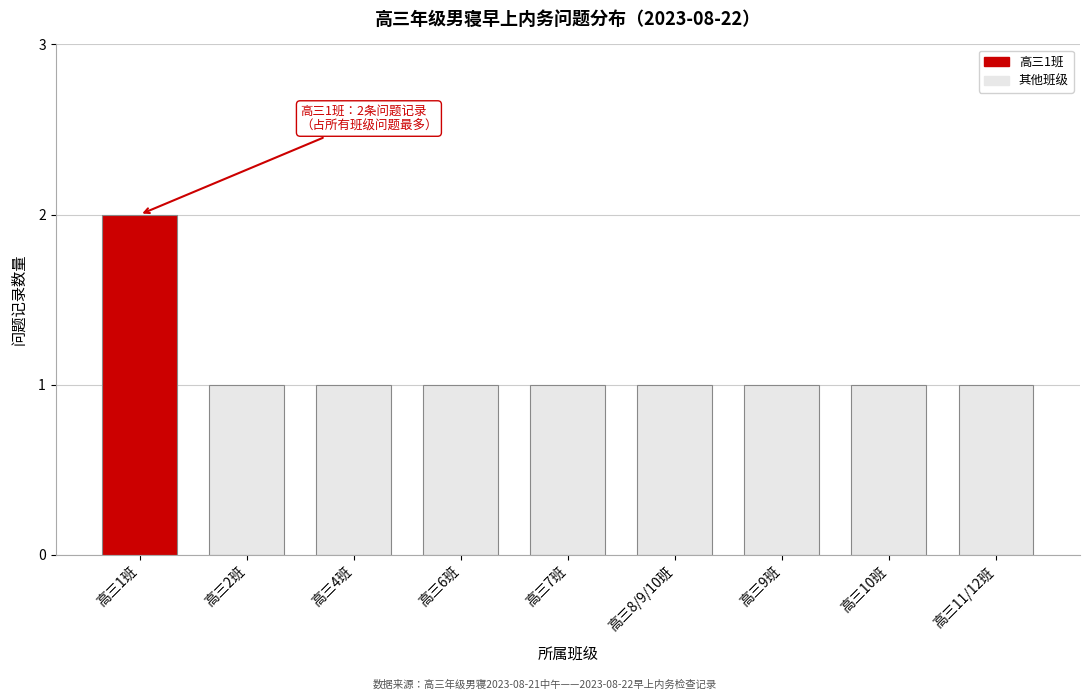

Reading right to left, list all the values displayed in this chart.

高三11/12班=1	高三10班=1	高三9班=1	高三8/9/10班=1	高三7班=1	高三6班=1	高三4班=1	高三2班=1	高三1班=2